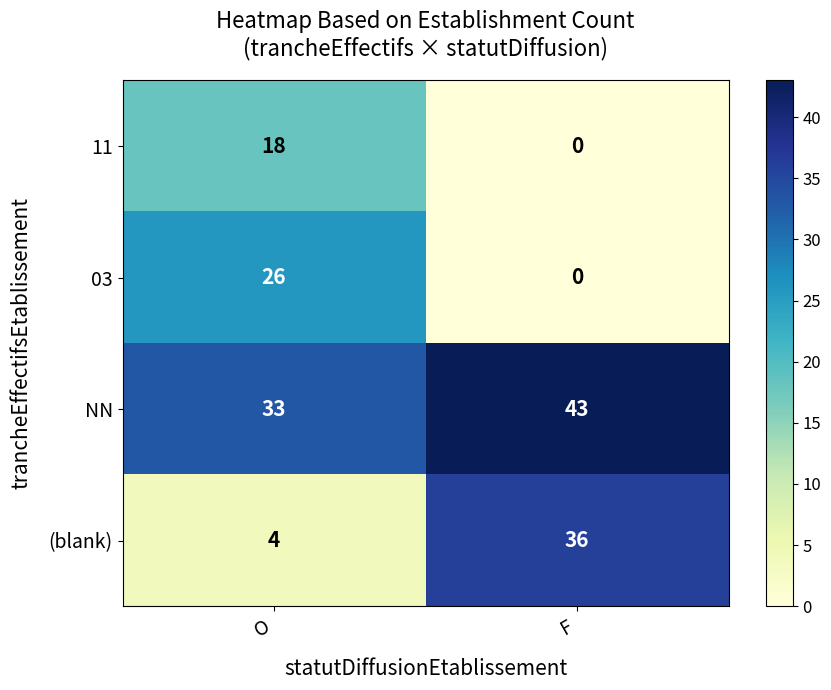

How many categories are shown in the chart?

2